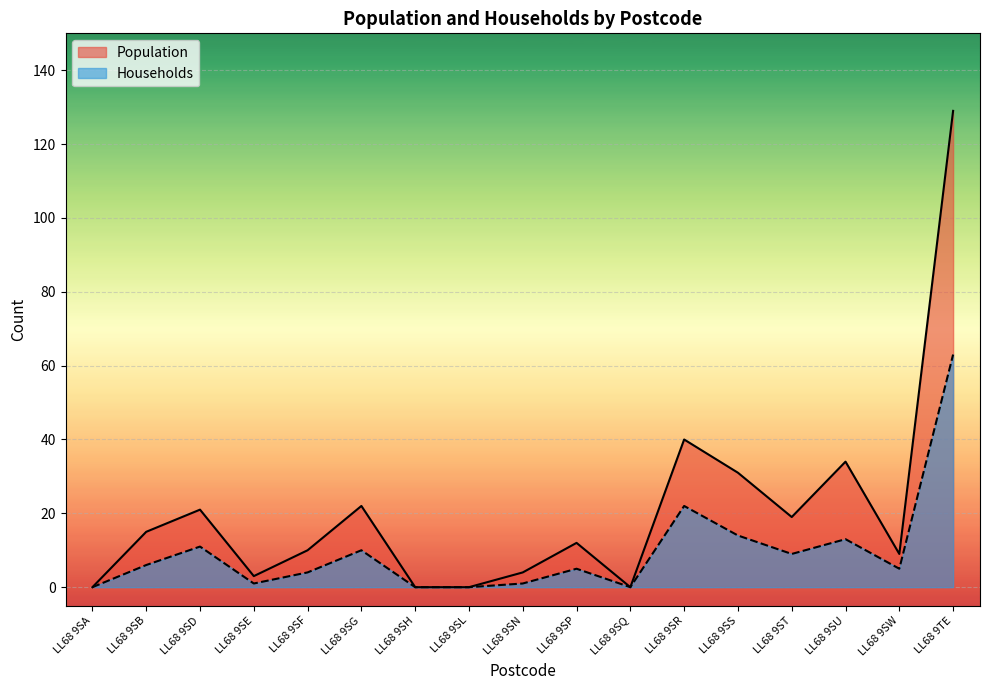

Reading right to left, what are all the values shown in this chart?

Population: 129	9	34	19	31	40	0	12	4	0	0	22	10	3	21	15	0
Households: 63	5	13	9	14	22	0	5	1	0	0	10	4	1	11	6	0